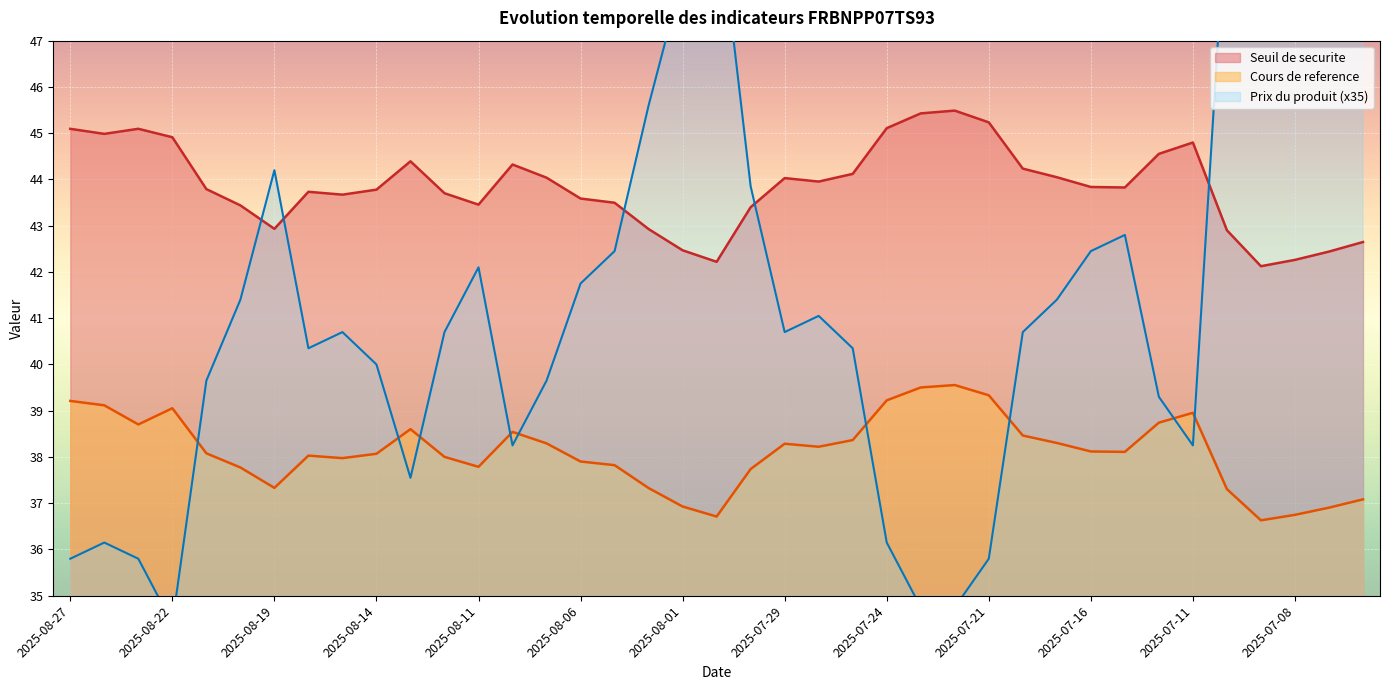

Which series has the largest total across all categories?

Seuil de securite